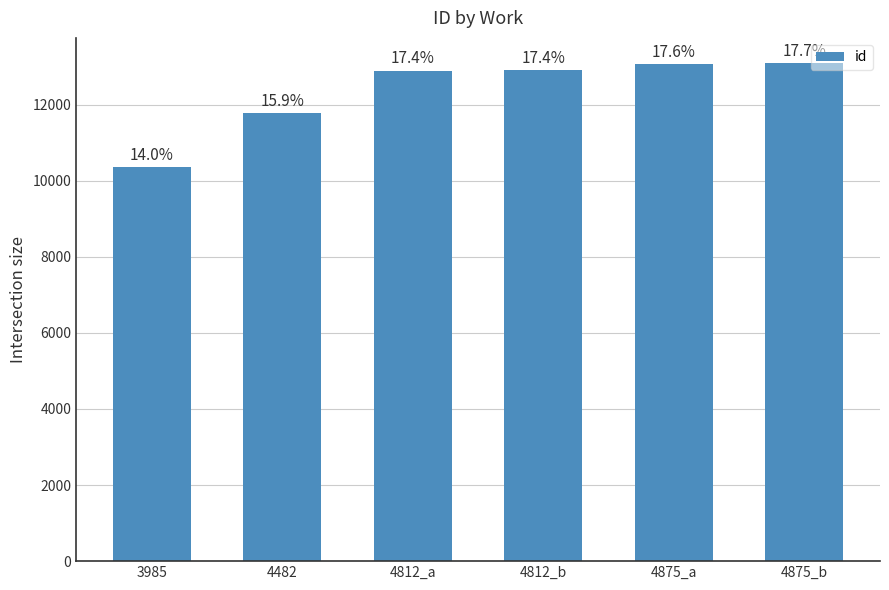

List the labels in order of value, largest first.

4875_b, 4875_a, 4812_b, 4812_a, 4482, 3985